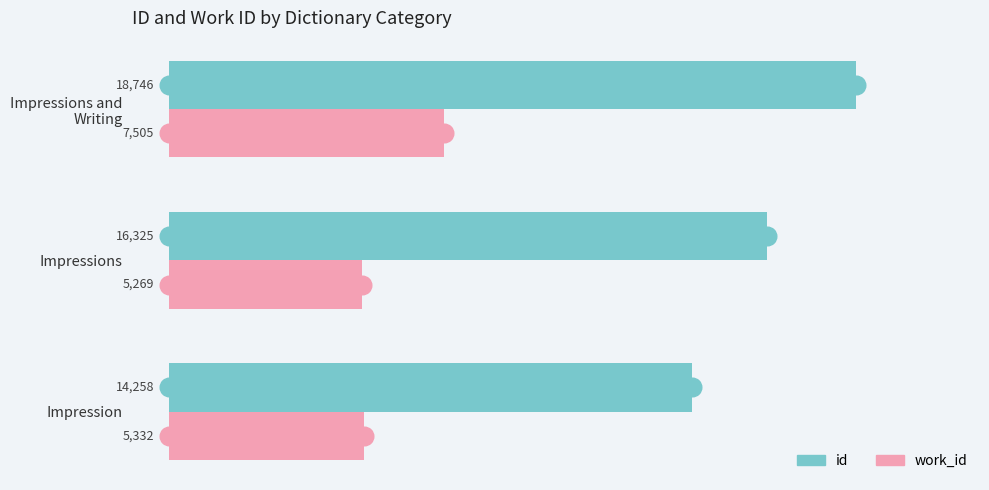

Which series has the widest spread of Y values?

id